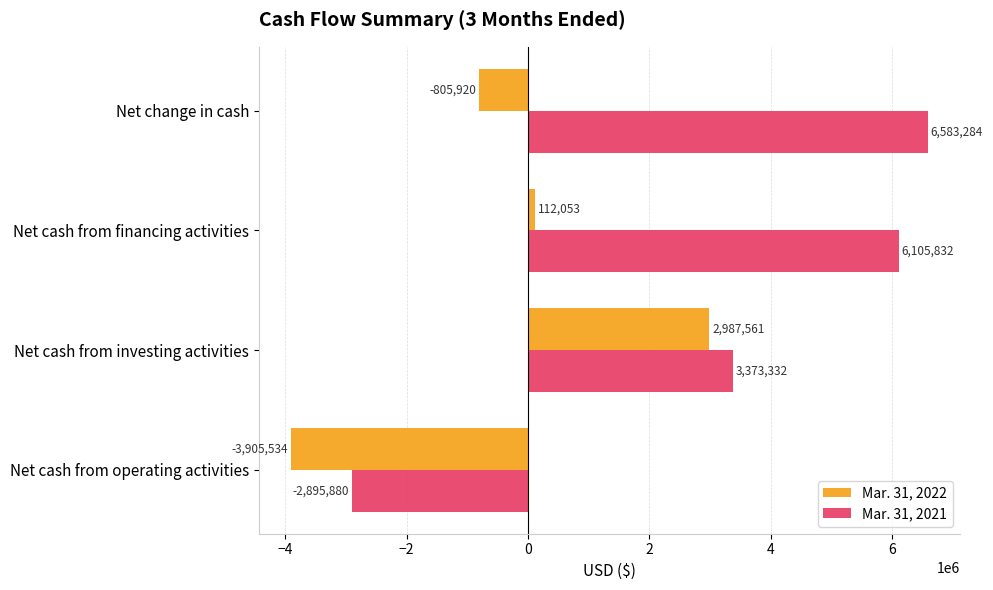

At which category is the sum across all series the highest?

Net cash from investing activities